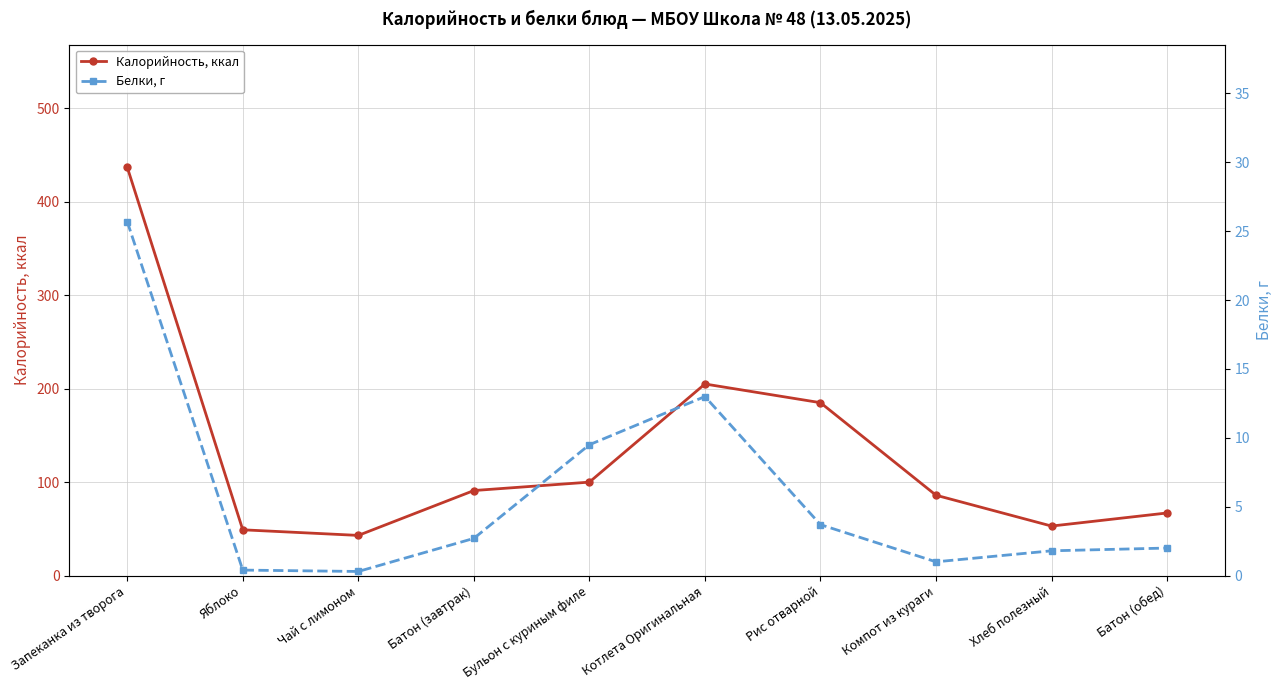

What is the total value across all series at Батон (завтрак)?

93.7